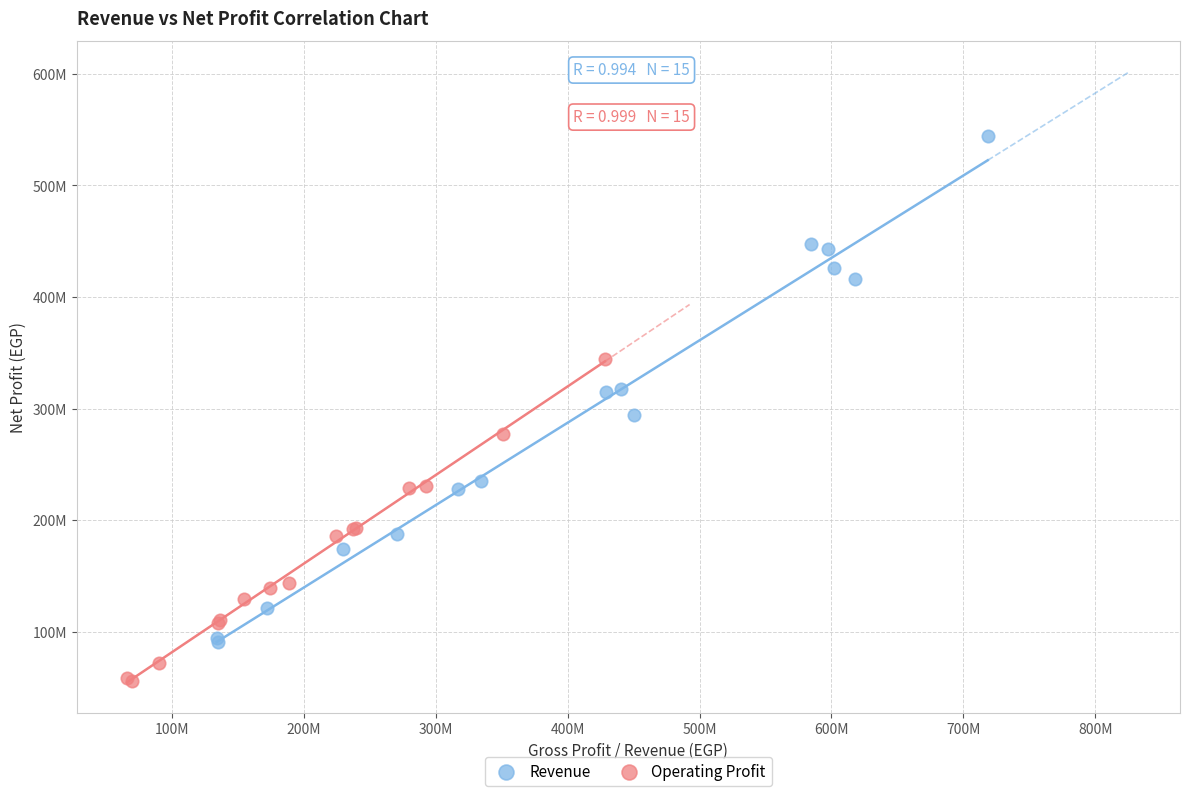

Which series contains the lowest Y value?

Operating Profit